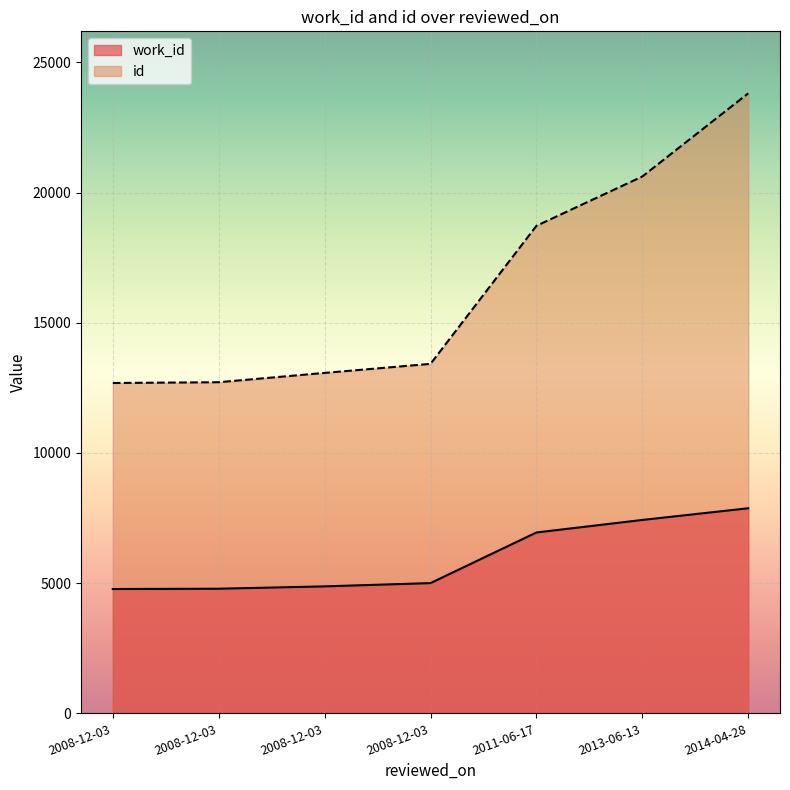

What are all the series names shown in the legend?

work_id, id